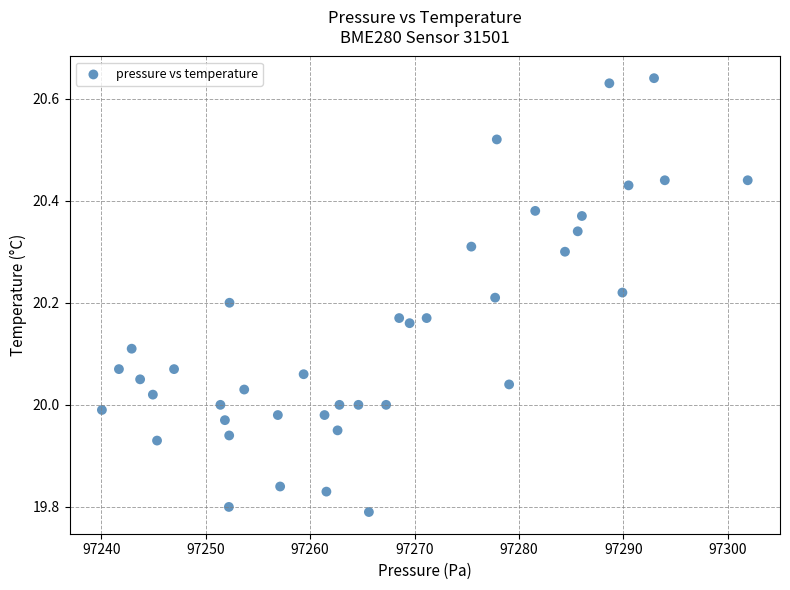

What is the range of X values (max minus min)?

61.9